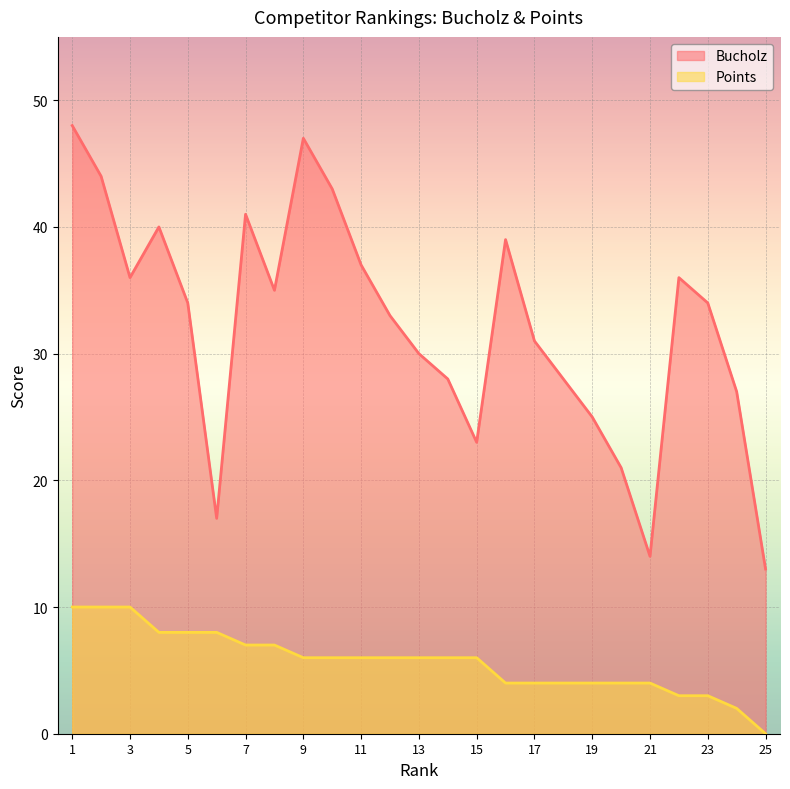

Rank the series by their maximum value, from highest to lowest.

Bucholz, Points